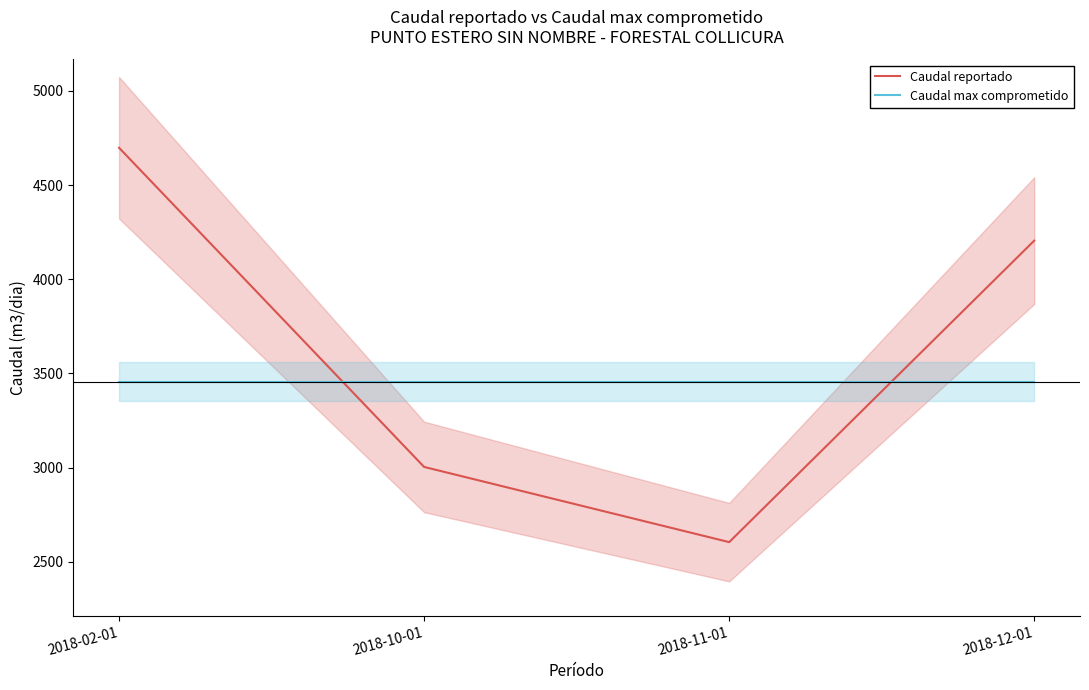

How many lines are shown in the chart?

2